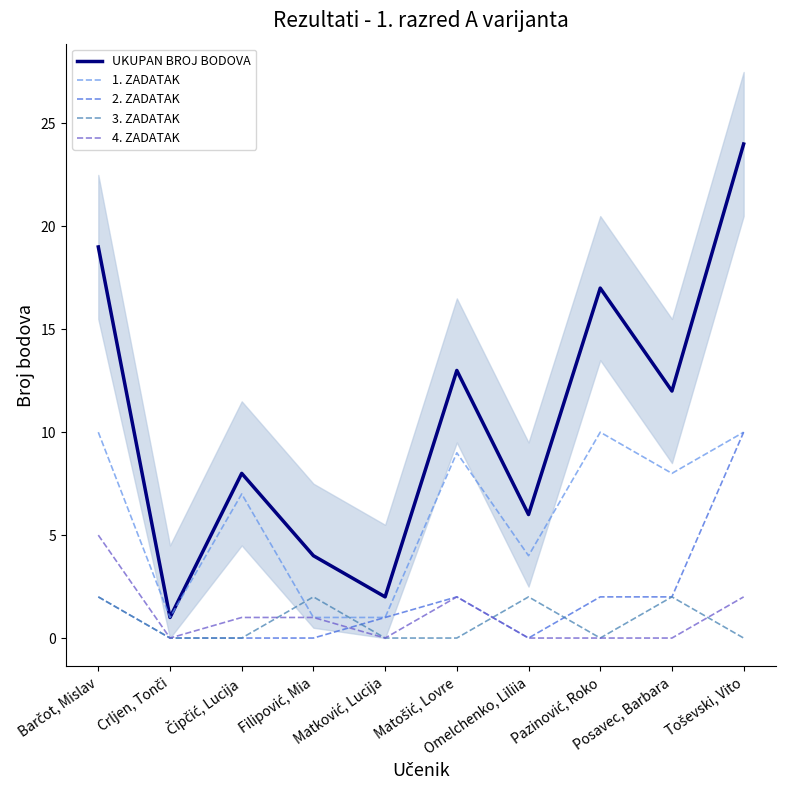

The UKUPAN BROJ BODOVA series shows 5 at Čipčić, Lucija. True or false?

False